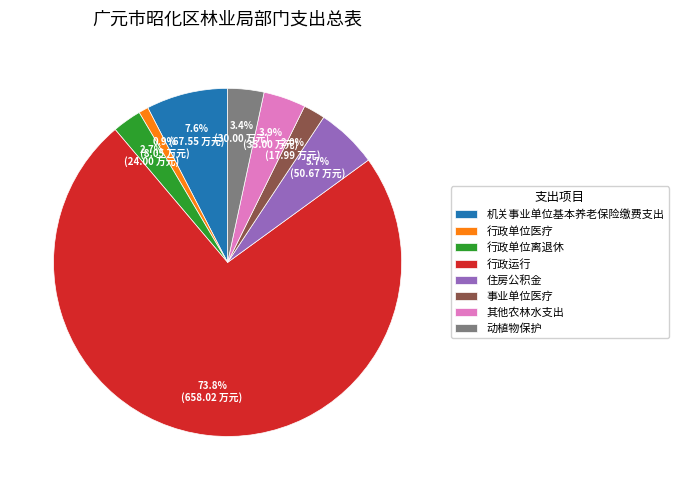

What is the smallest slice in the pie chart?

行政单位医疗